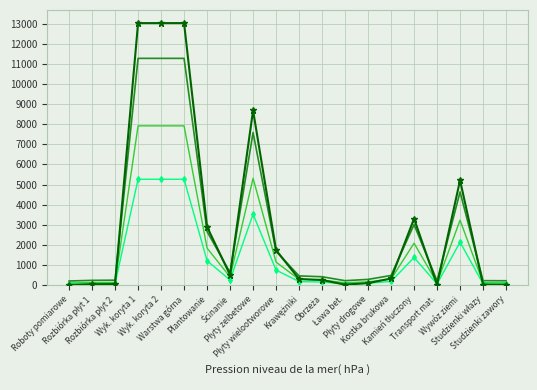

What is the maximum value shown in the chart?

13028.0